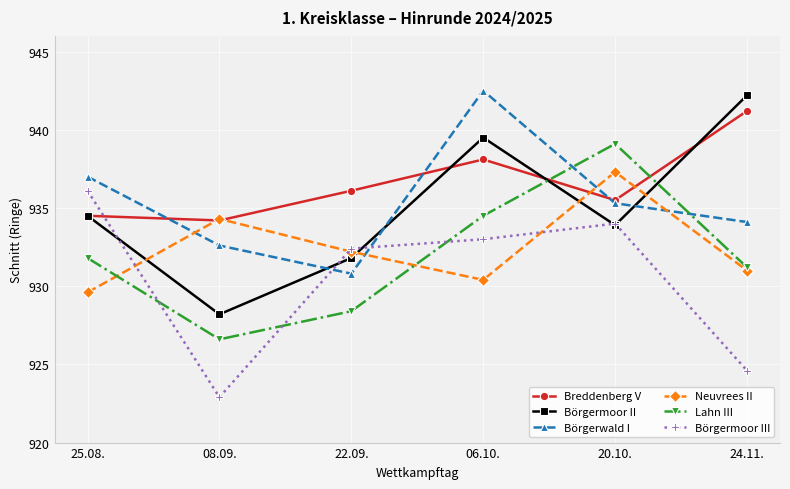

Does the chart display data point markers on the line(s)?

Yes